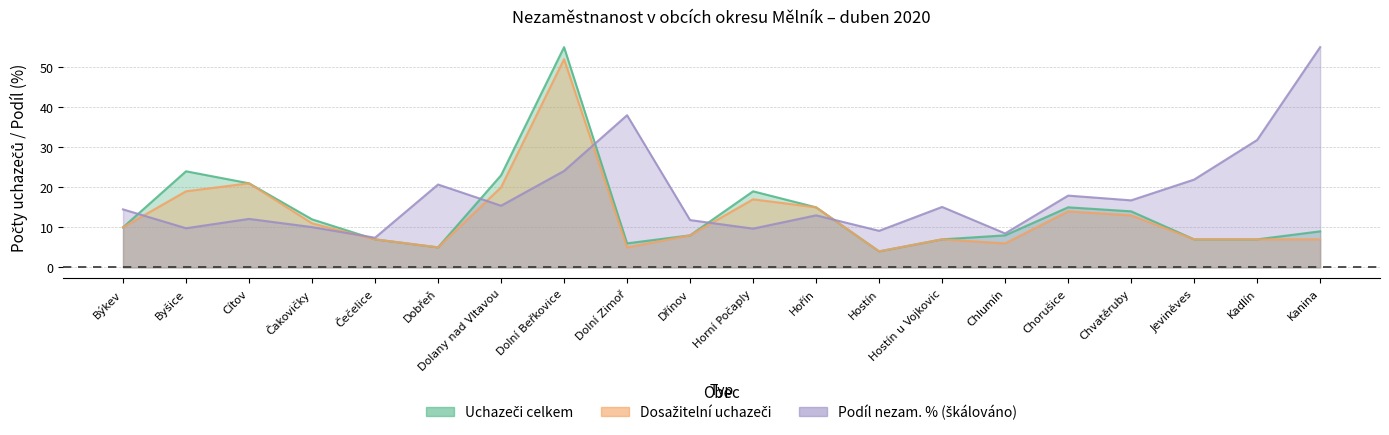

What is the difference between the Uchazeči celkem values at Hořín and Dobřeň?

10.0